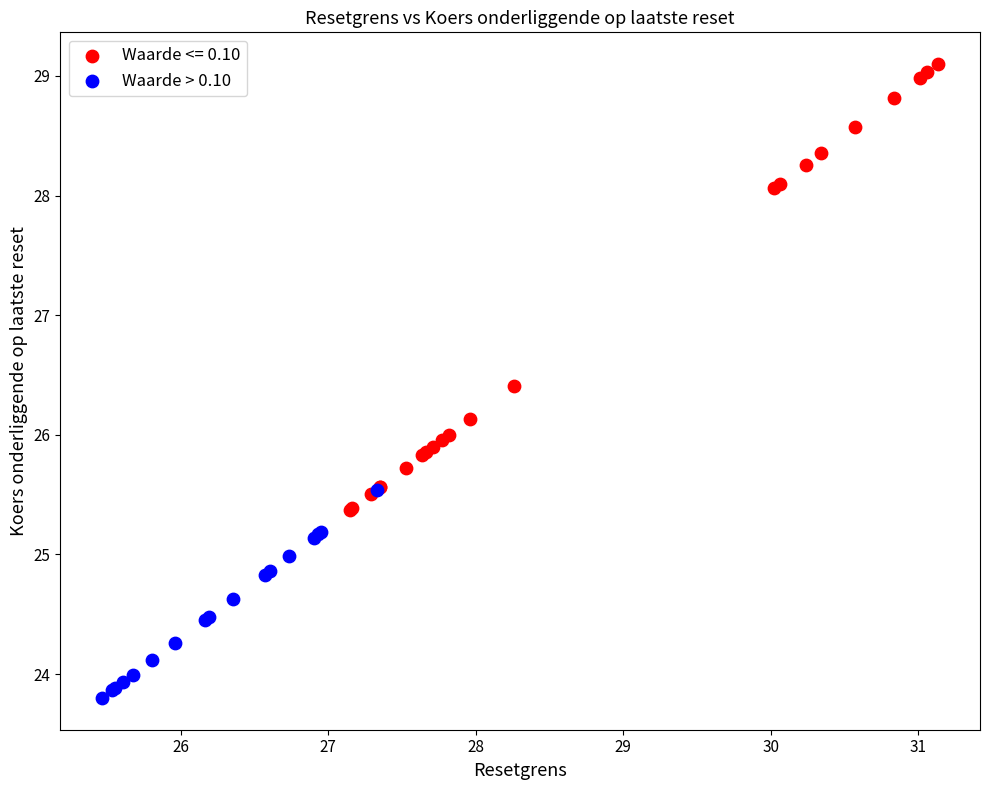

Which series has the largest Y range (max minus min)?

Waarde <= 0.10